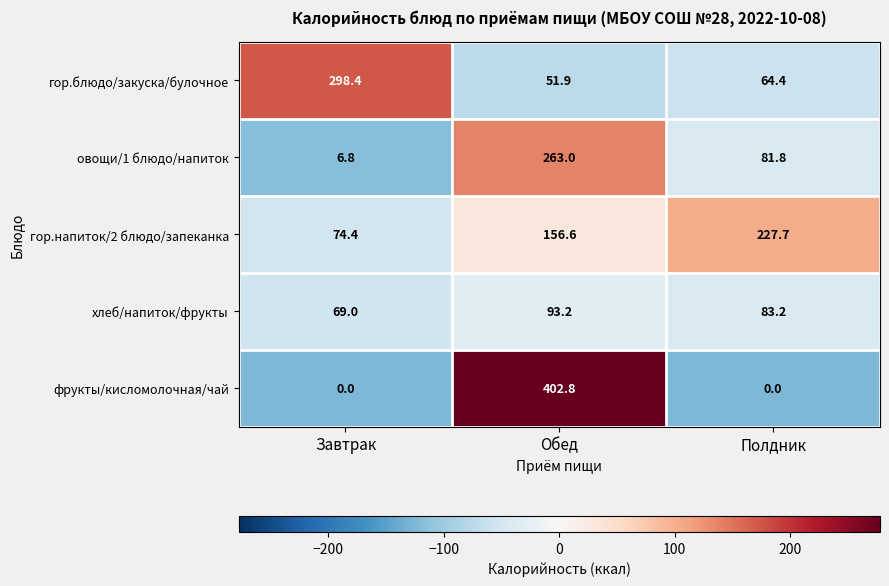

At which label does гор.напиток/2 блюдо/запеканка reach its minimum?

Завтрак